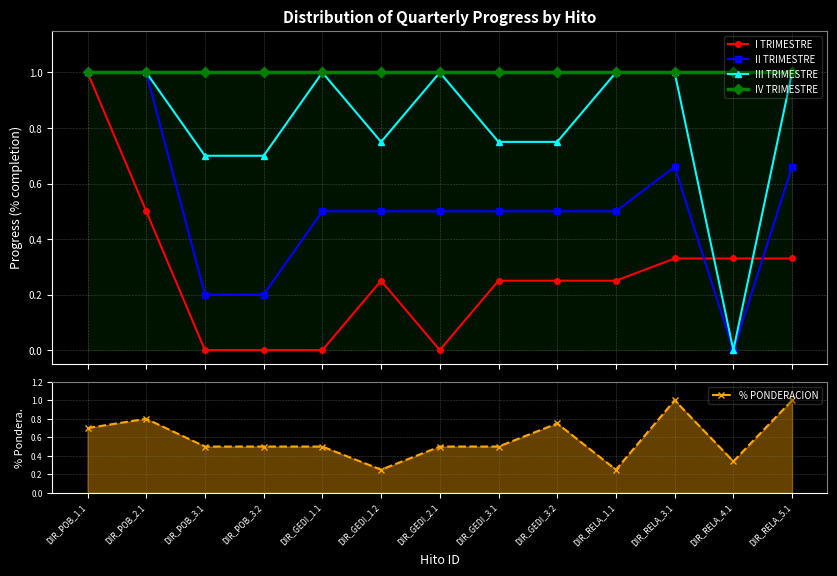

At which label is II TRIMESTRE closest to 0?

DIR_RELA_4.1